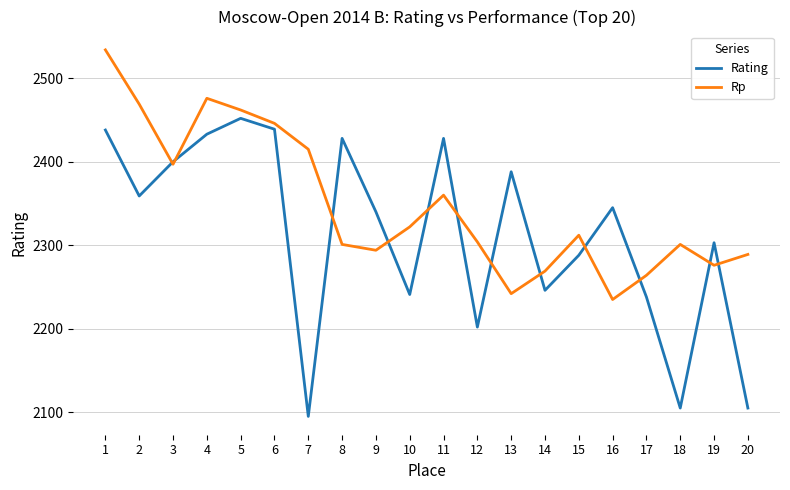

Which series changed the most between 2 and 12?

Rp